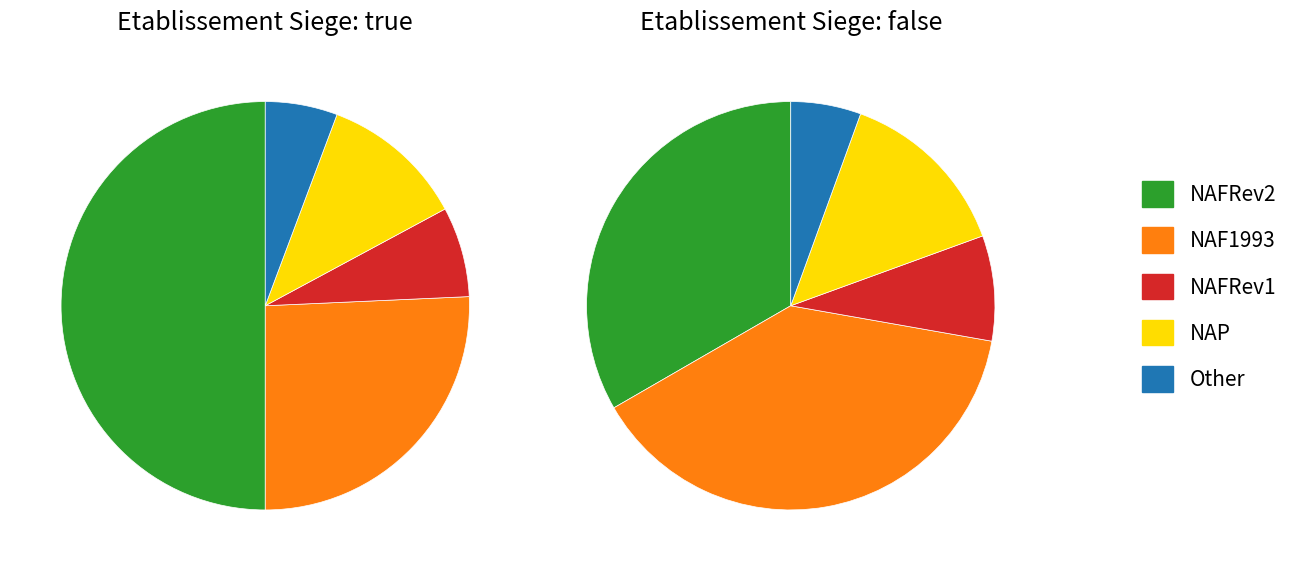

To the nearest percent, what is the difference between the largest and smallest slice percentages?

33%